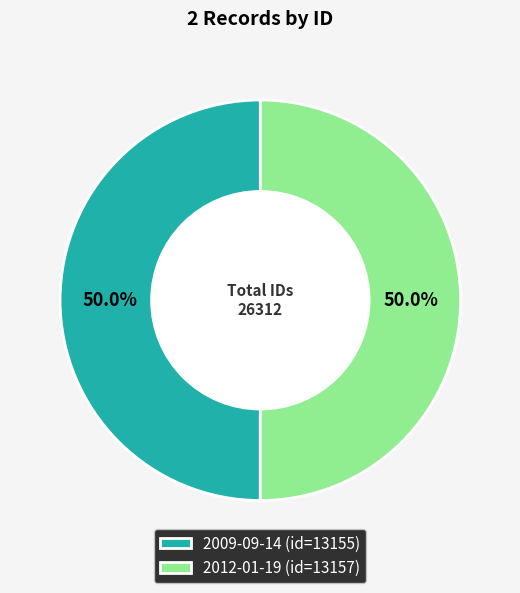

Is it true that 2012-01-19 is 36% of the pie?

False